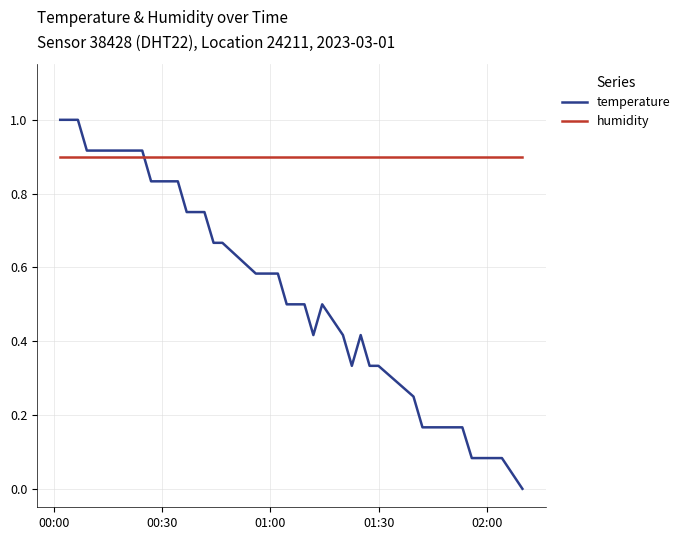

What is the greatest value displayed?

1.0